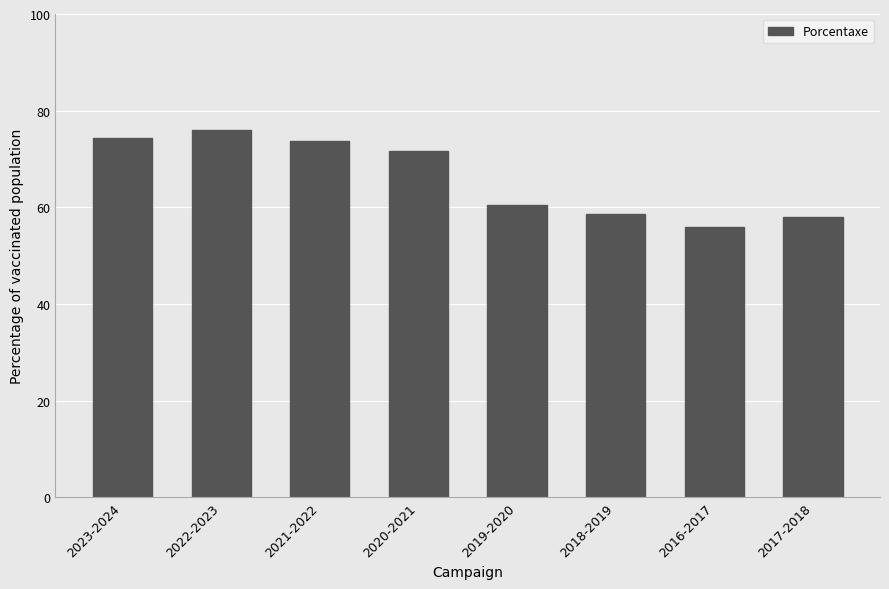

Reading left to right, extract all data points from this chart.

2023-2024=74.4	2022-2023=76.0	2021-2022=73.7	2020-2021=71.7	2019-2020=60.4	2018-2019=58.6	2016-2017=56.0	2017-2018=58.0